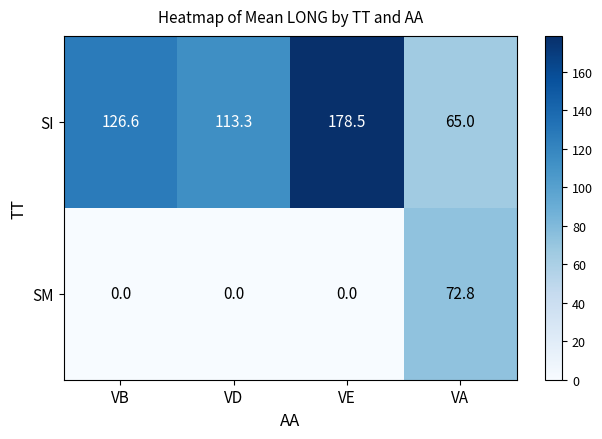

How many data points in SI are above 126?

2